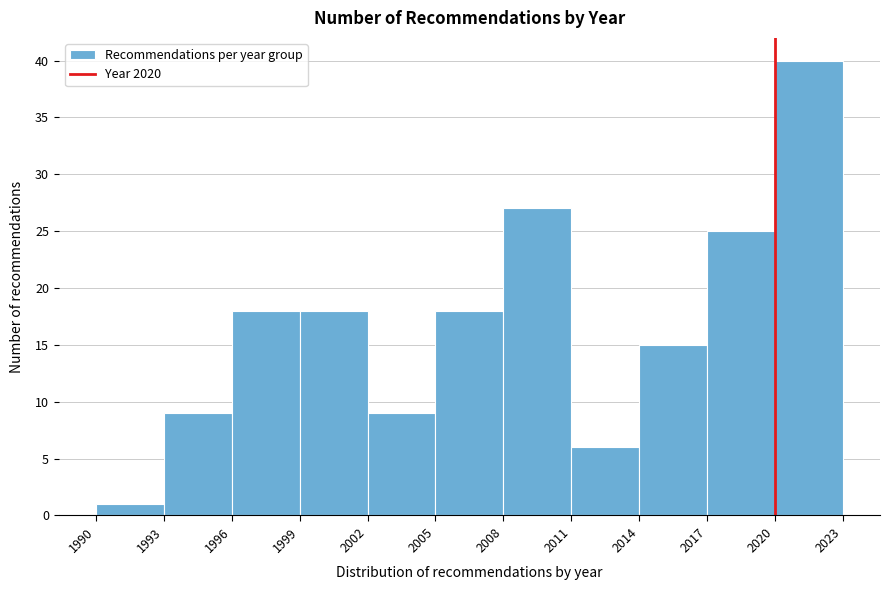

What is the height of the bar covering 2017 to 2020 on the x-axis? The values are not printed on the chart, so give them approximately, as read against the axis.

25